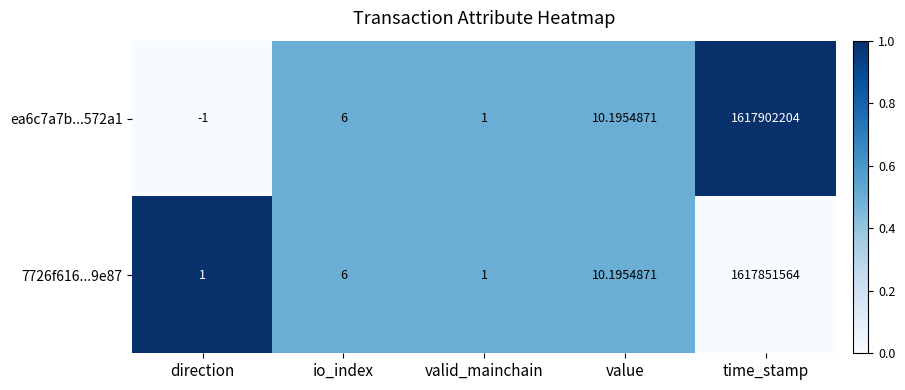

Which series changed the most between valid_mainchain and time_stamp?

ea6c7a7b...572a1